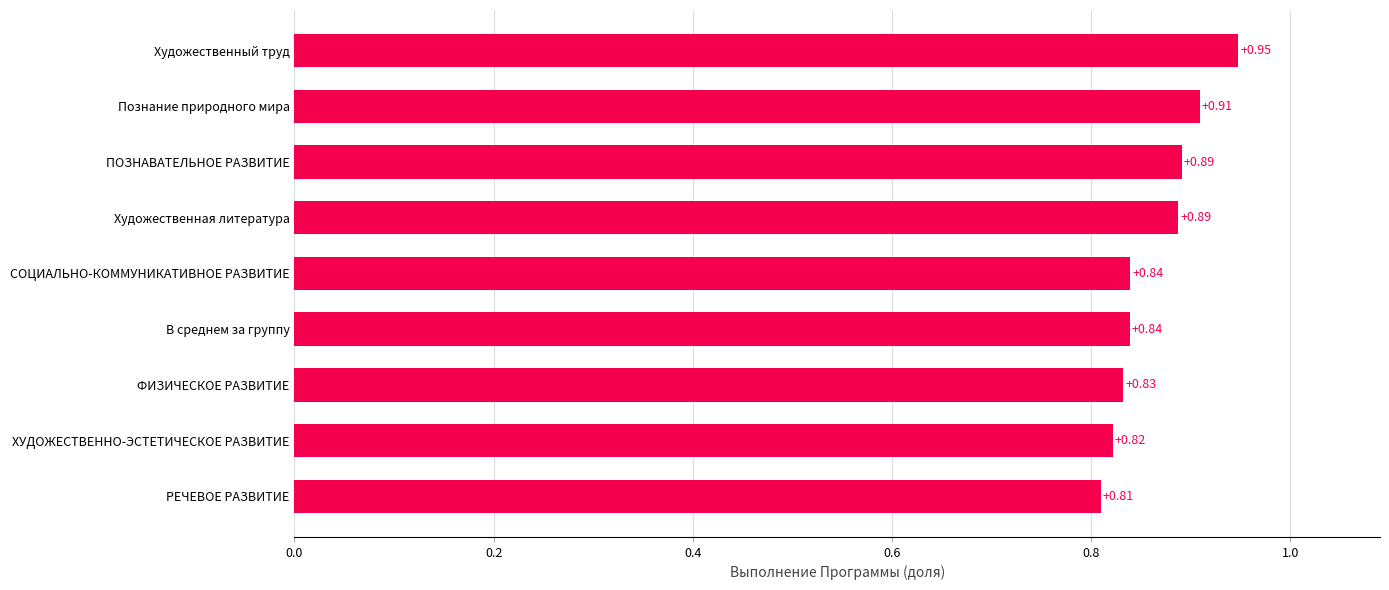

Which label corresponds to the largest value in the chart?

Художественный труд